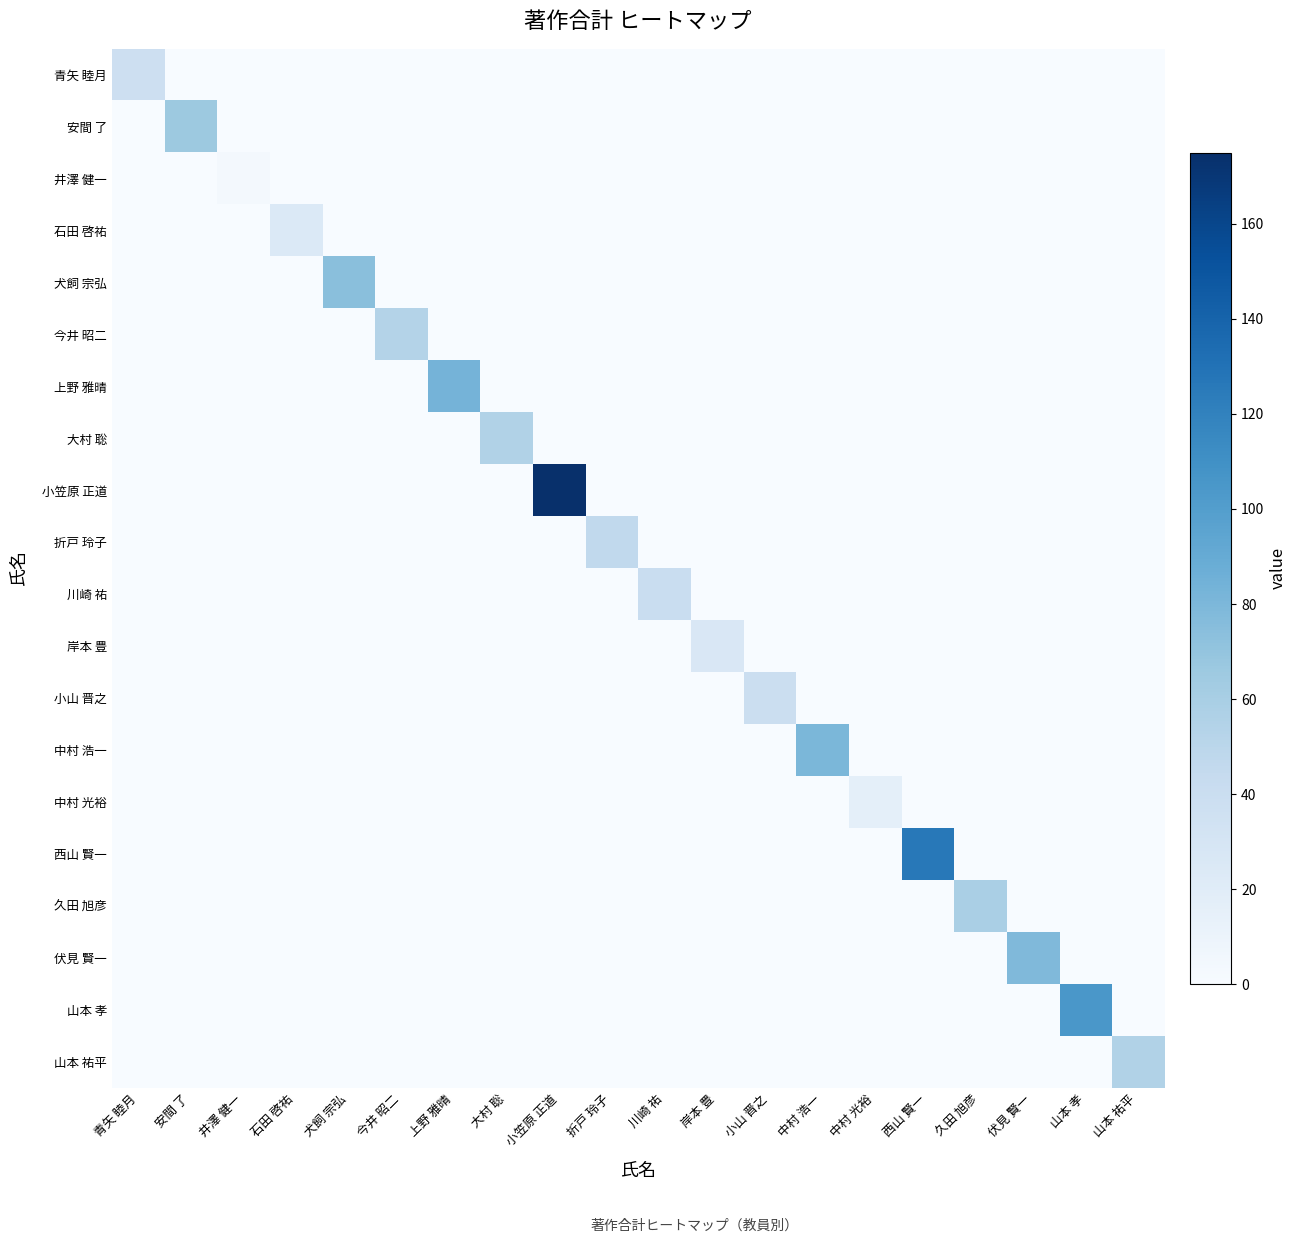

At how many categories does at least one series exceed 52?

12